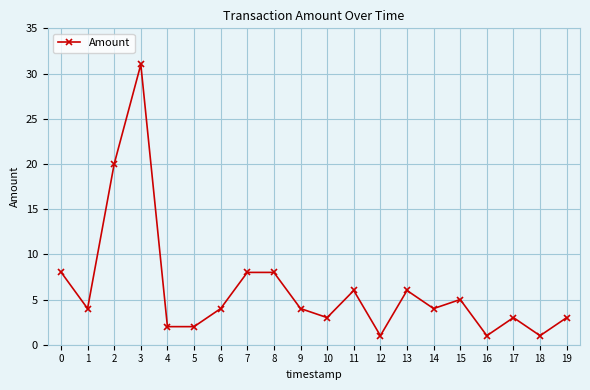

The chart shows a value of 1.5 at 6. True or false?

False